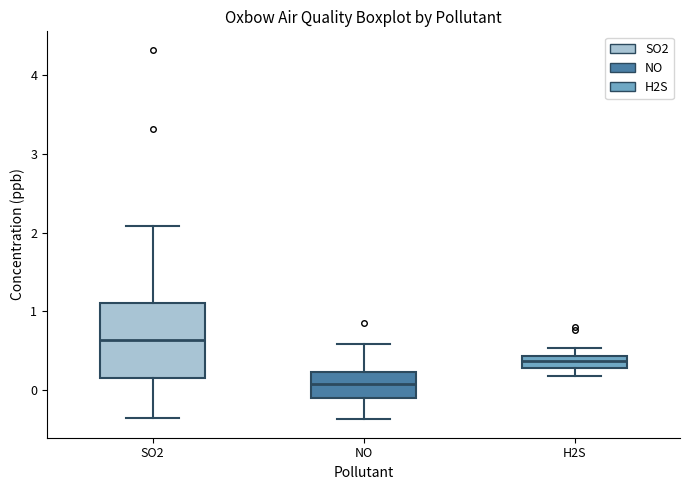

Reading left to right, transcribe this box plot: for each box, give where its median line is, the range the box spans, and where its two whiskers end, as read against the y-axis. The values are not printed on the chart, so give them approximately, as read against the axis.

SO2: median 0.6, box 0.2 to 1.1, whiskers -0.4 to 2.1
NO: median 0.1, box -0.1 to 0.2, whiskers -0.4 to 0.6
H2S: median 0.4 (inside the box), box 0.3 to 0.4, whiskers 0.2 to 0.5